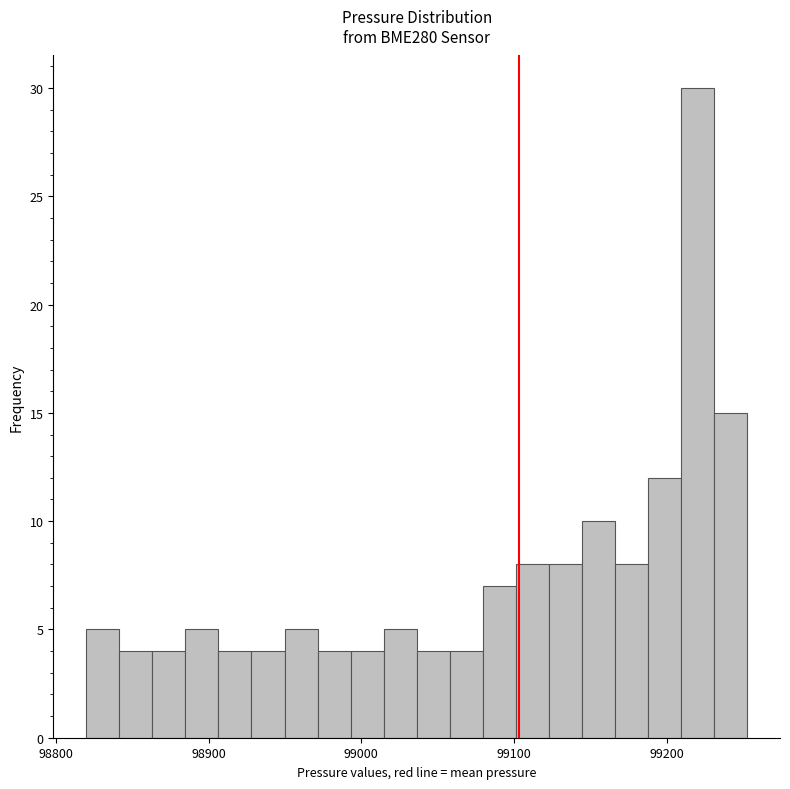

Read against the x-axis, roughly where is the centre of the tallest bar?

99220